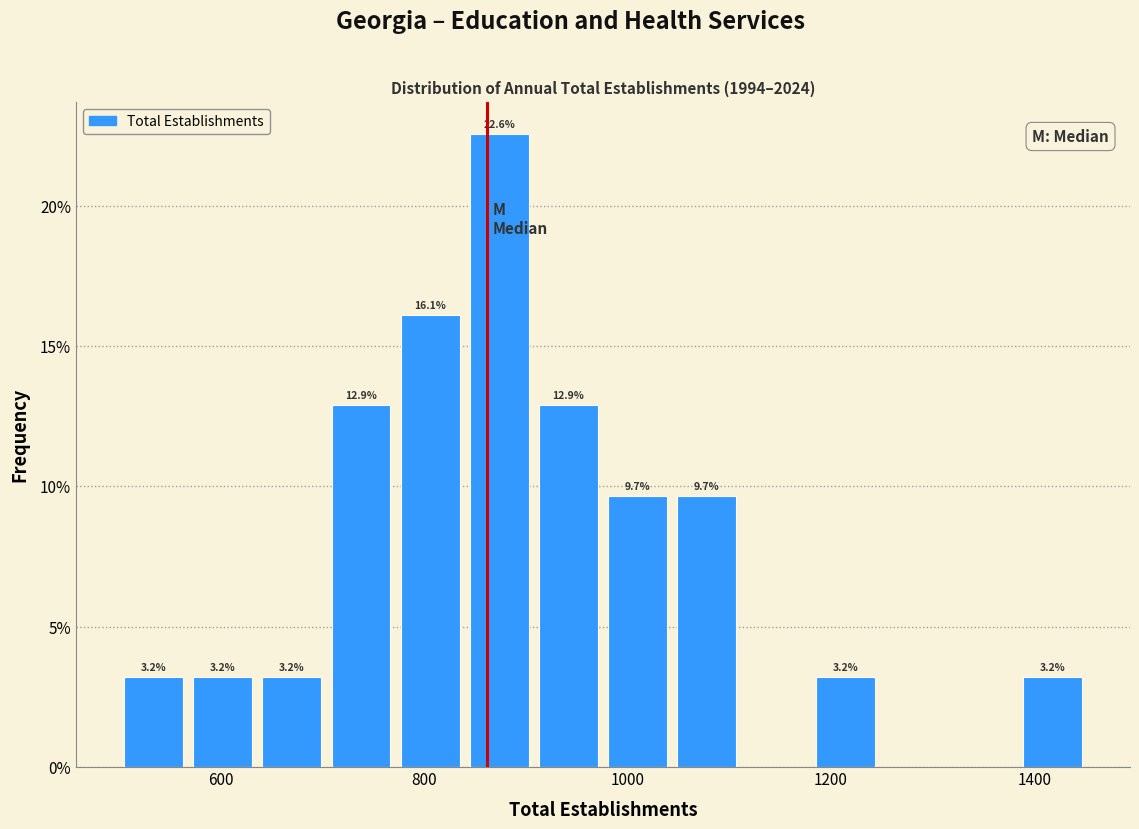

Around what value on the x-axis is the tallest bar? Give the approximate position of its centre, as read against the axis.

880